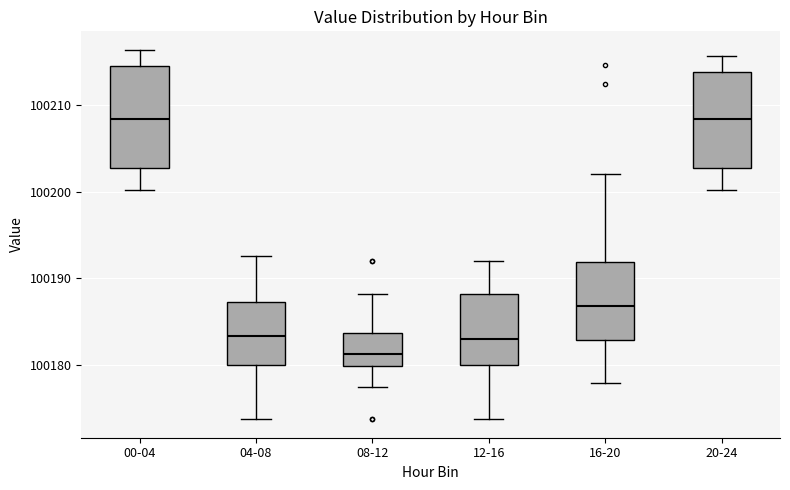

Reading left to right, read every box against the y-axis: the position of its median line, the range the box covers, and the ends of its whiskers. The values are not printed on the chart, so give them approximately, as read against the axis.

00-04: median 100208, box 100203 to 100215, whiskers 100200 to 100216
04-08: median 100183, box 100180 to 100187, whiskers 100174 to 100193
08-12: median 100181, box 100180 to 100184, whiskers 100177 to 100188
12-16: median 100183, box 100180 to 100188, whiskers 100174 to 100192
16-20: median 100187, box 100183 to 100192, whiskers 100178 to 100202
20-24: median 100208, box 100203 to 100214, whiskers 100200 to 100216